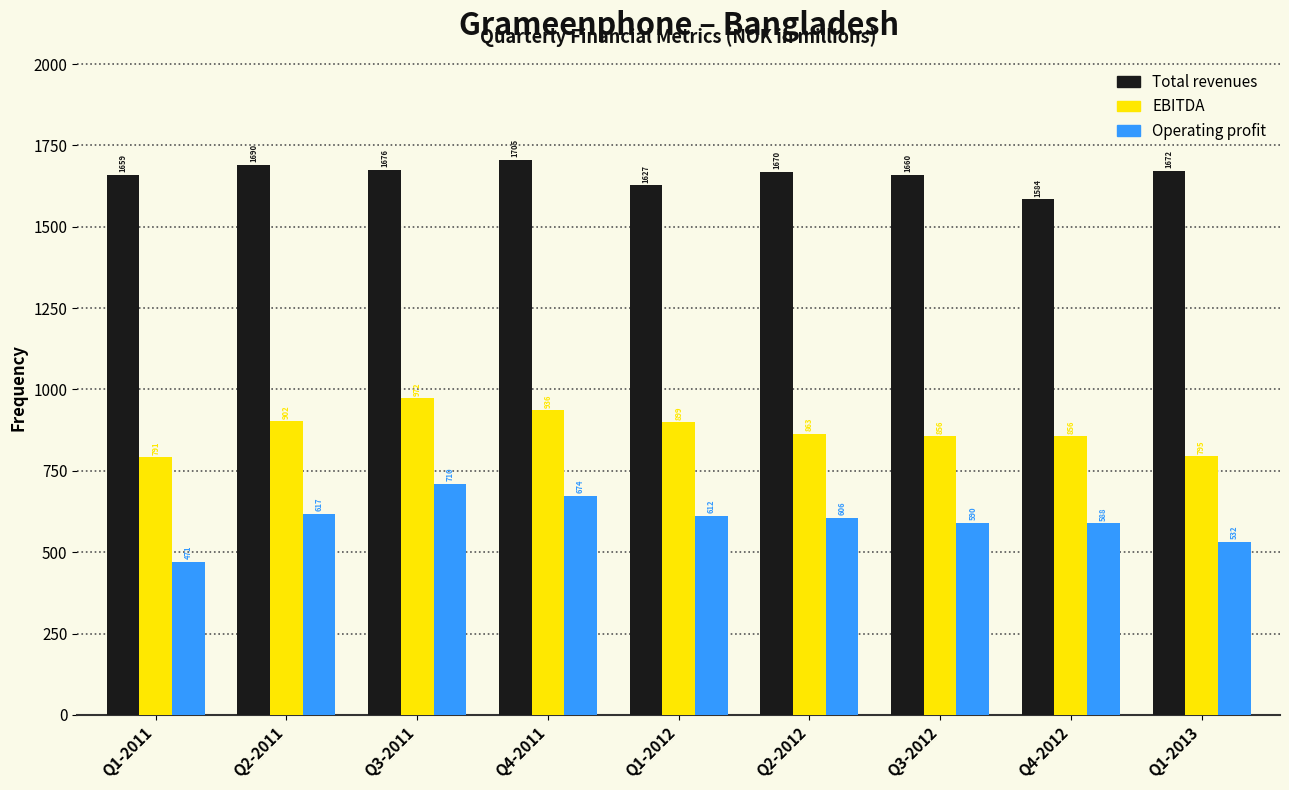

At which category is the sum across all series the highest?

Q3-2011